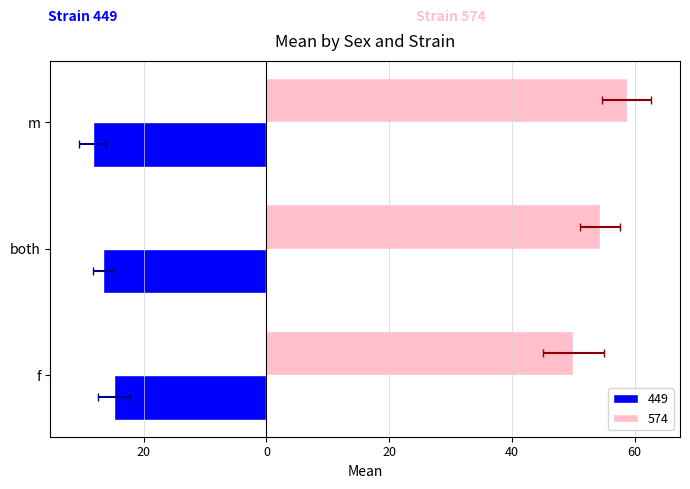

Reading left to right, transcribe all the data shown in this chart.

449: f=-24.9	both=-26.6	m=-28.3
574: f=50.0	both=54.3	m=58.7